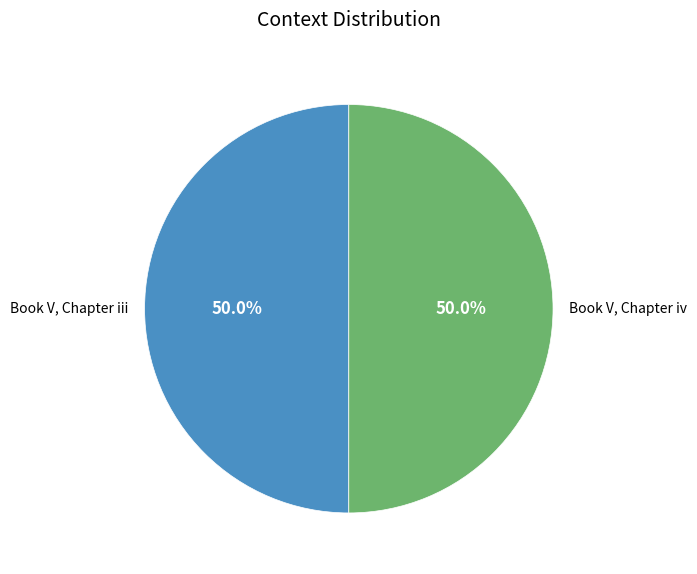

Approximately how many times larger is the value at Book V, Chapter iv compared to Book V, Chapter iii?

1.0